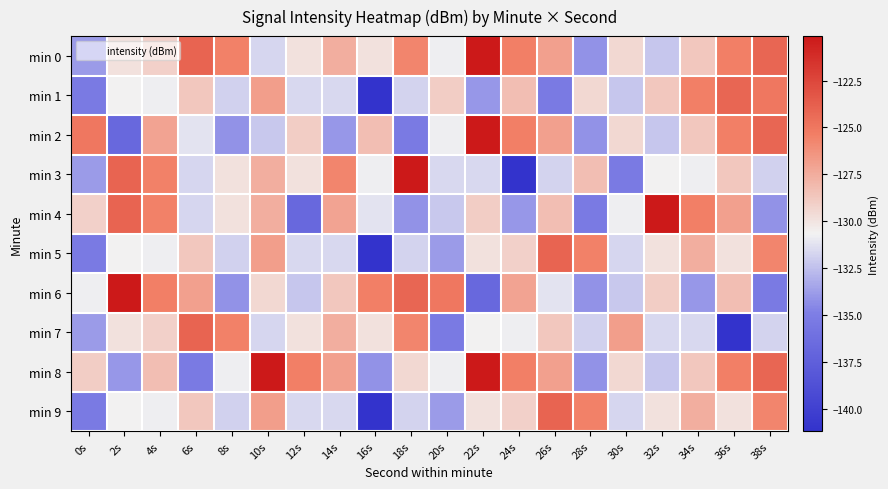

At which category does the chart reach its minimum across all series?

16s